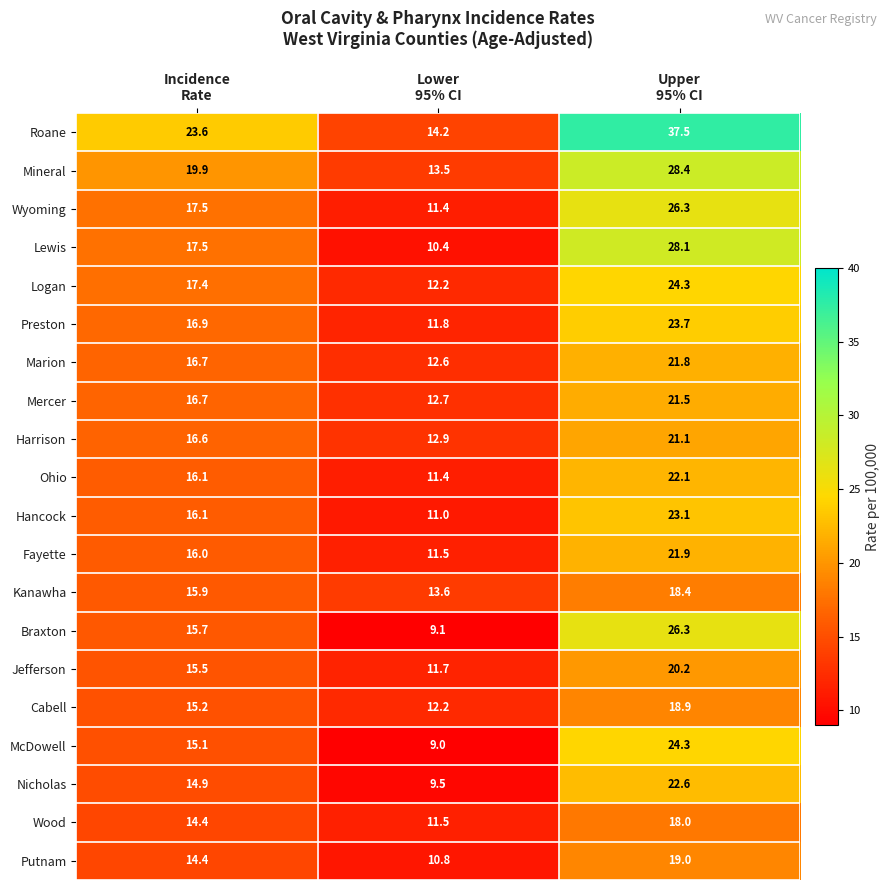

Which series has the largest total across all categories?

Roane